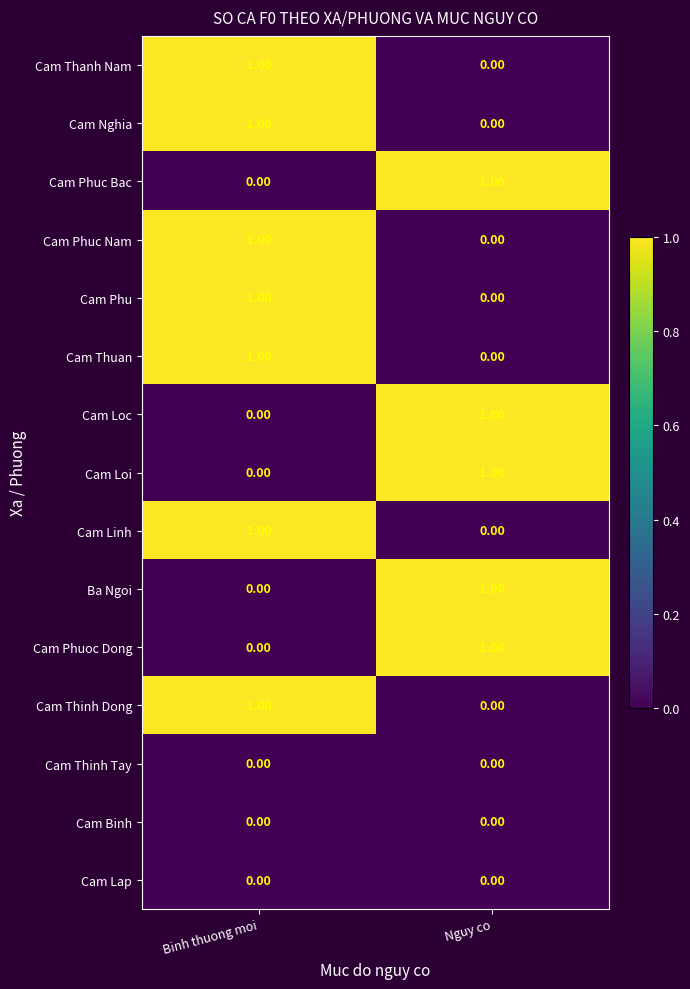

Which category has the highest value in the Ba Ngoi series?

Nguy co